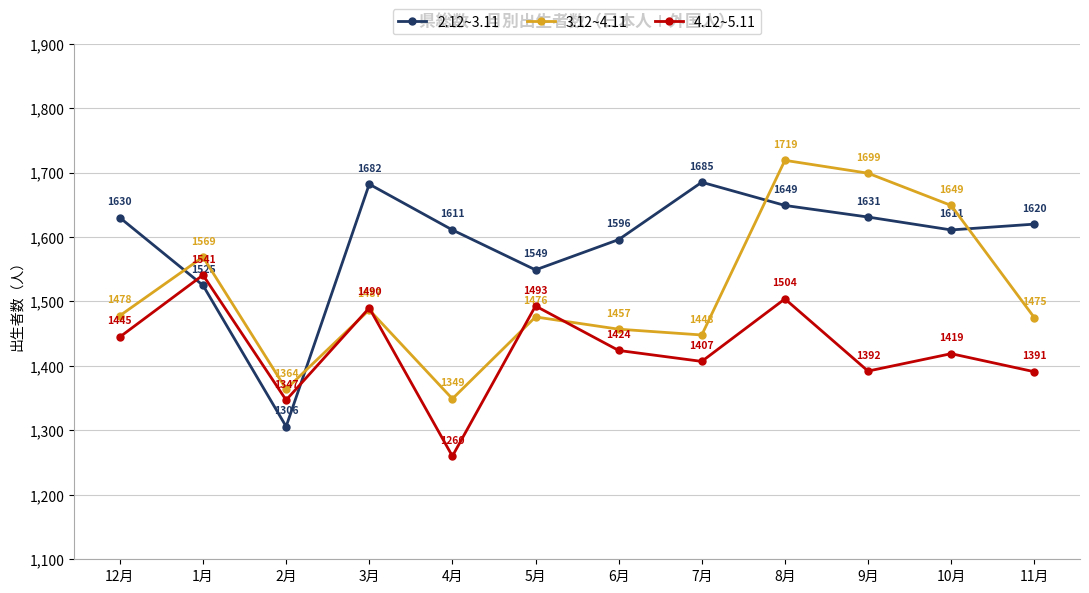

Reading left to right, what are all the values shown in this chart?

2.12~3.11: 12月=1630	1月=1525	2月=1306	3月=1682	4月=1611	5月=1549	6月=1596	7月=1685	8月=1649	9月=1631	10月=1611	11月=1620
3.12~4.11: 12月=1478	1月=1569	2月=1364	3月=1487	4月=1349	5月=1476	6月=1457	7月=1448	8月=1719	9月=1699	10月=1649	11月=1475
4.12~5.11: 12月=1445	1月=1541	2月=1347	3月=1490	4月=1260	5月=1493	6月=1424	7月=1407	8月=1504	9月=1392	10月=1419	11月=1391